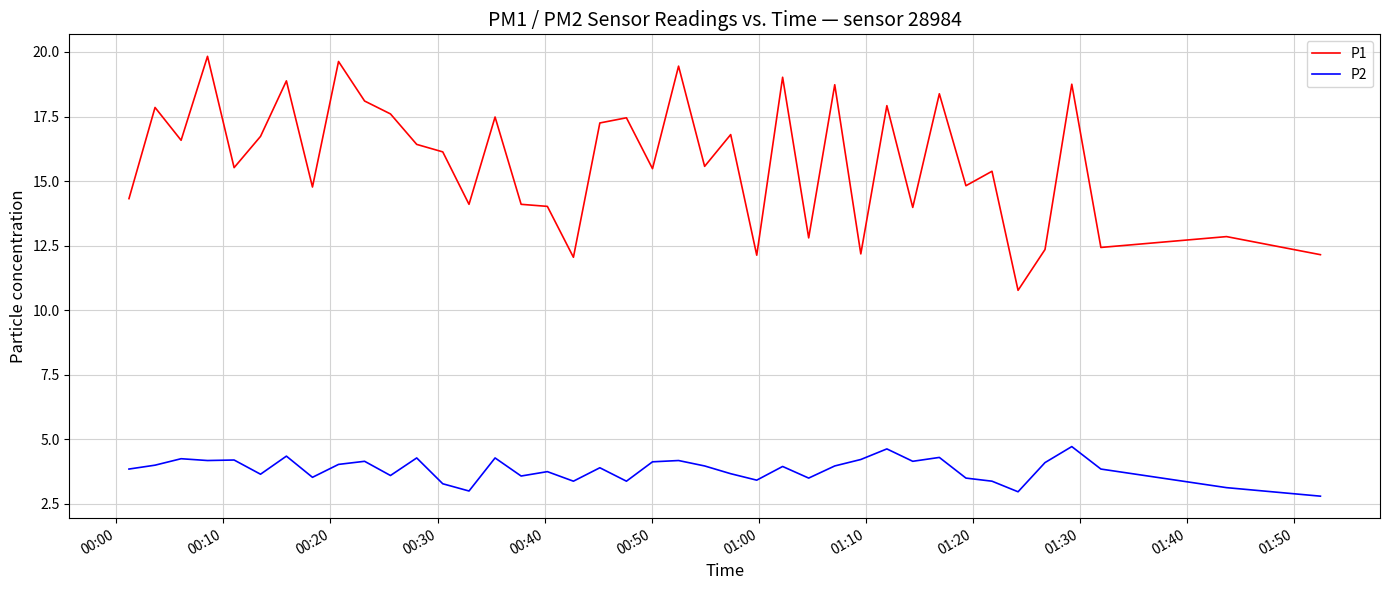

What is the difference between the maximum and minimum values in the P1 series?

9.1